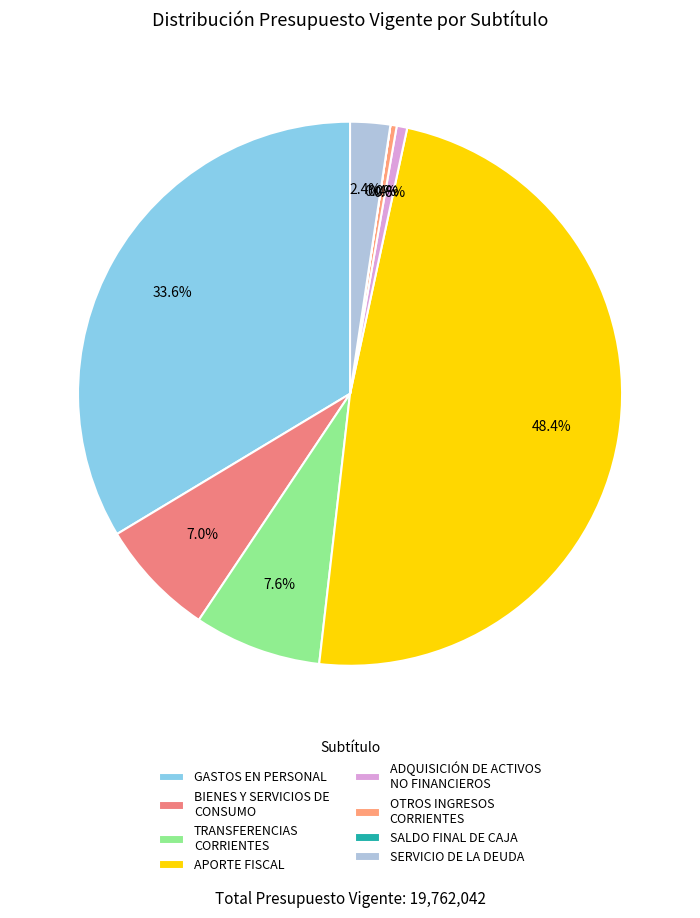

Which slice is the smallest?

SALDO FINAL DE CAJA